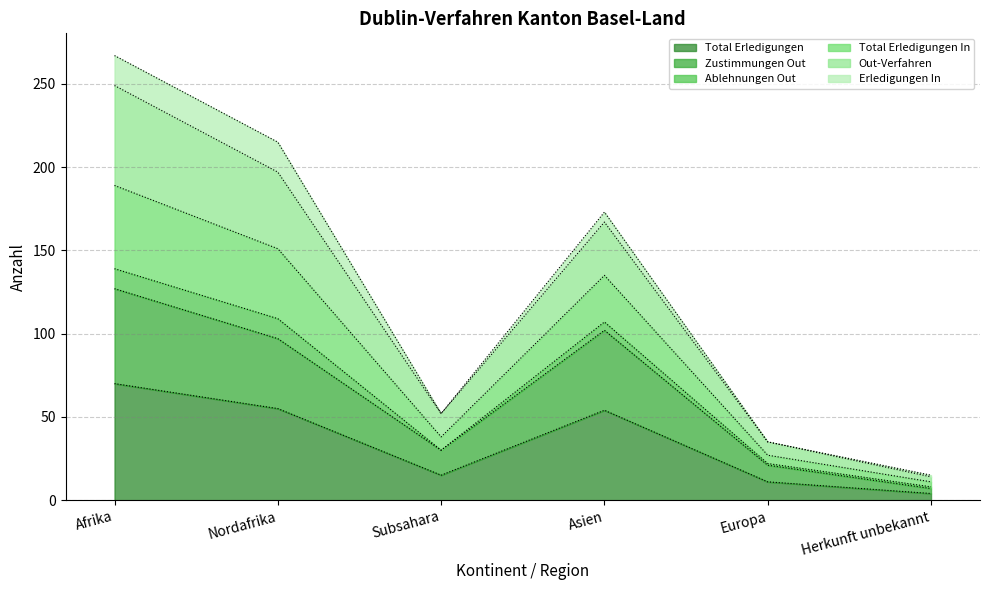

What is the highest value of the Zustimmungen Out series?

127